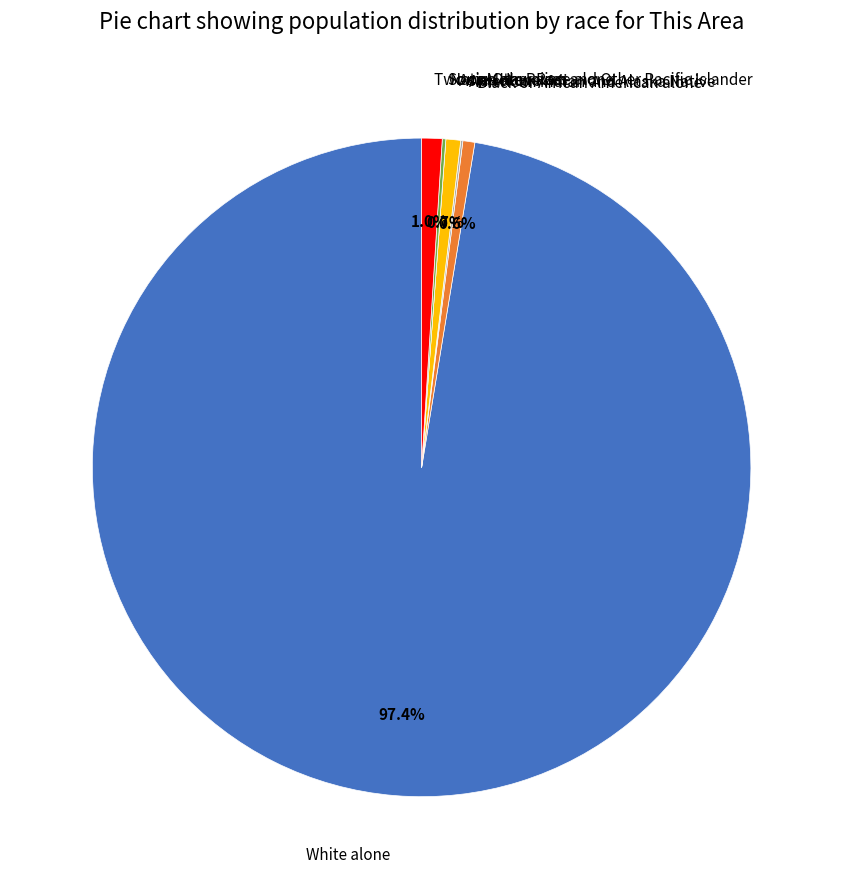

Combined, do Black or African American alone and Two or More Races account for over 50%?

No